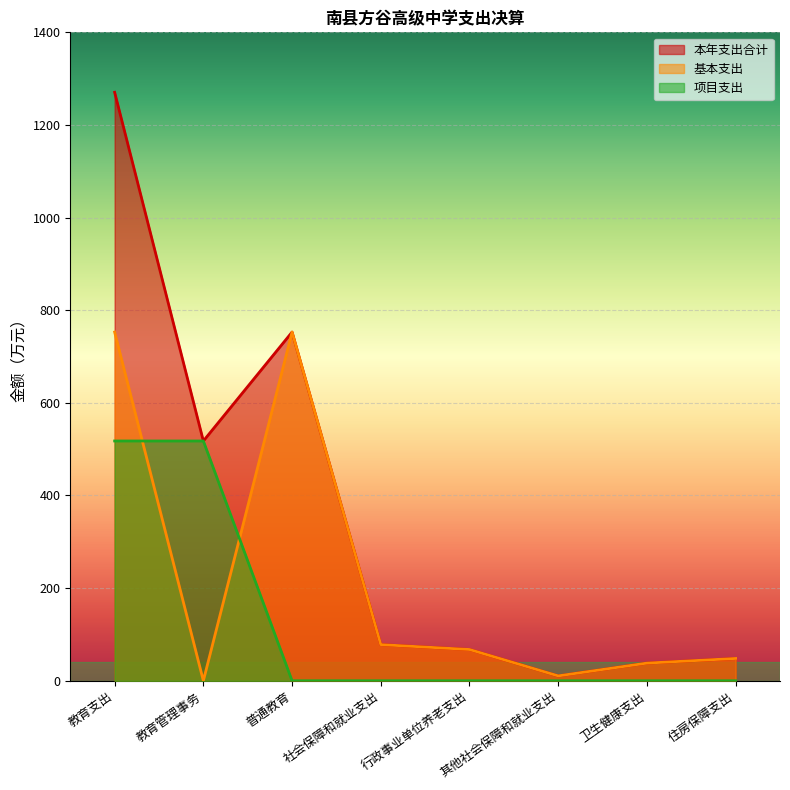

At which label is 项目支出 closest to 258?

普通教育